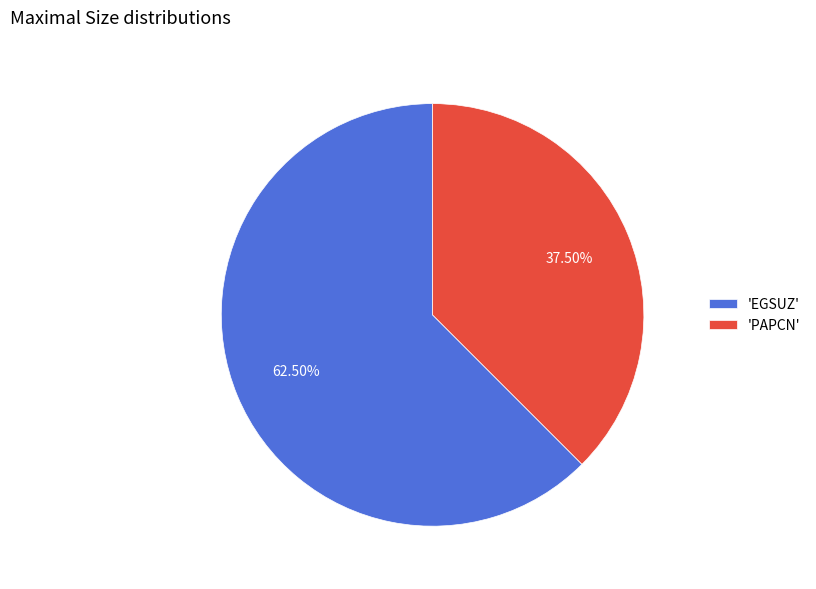

Combined, do 'PAPCN' and 'EGSUZ' account for over 50%?

Yes